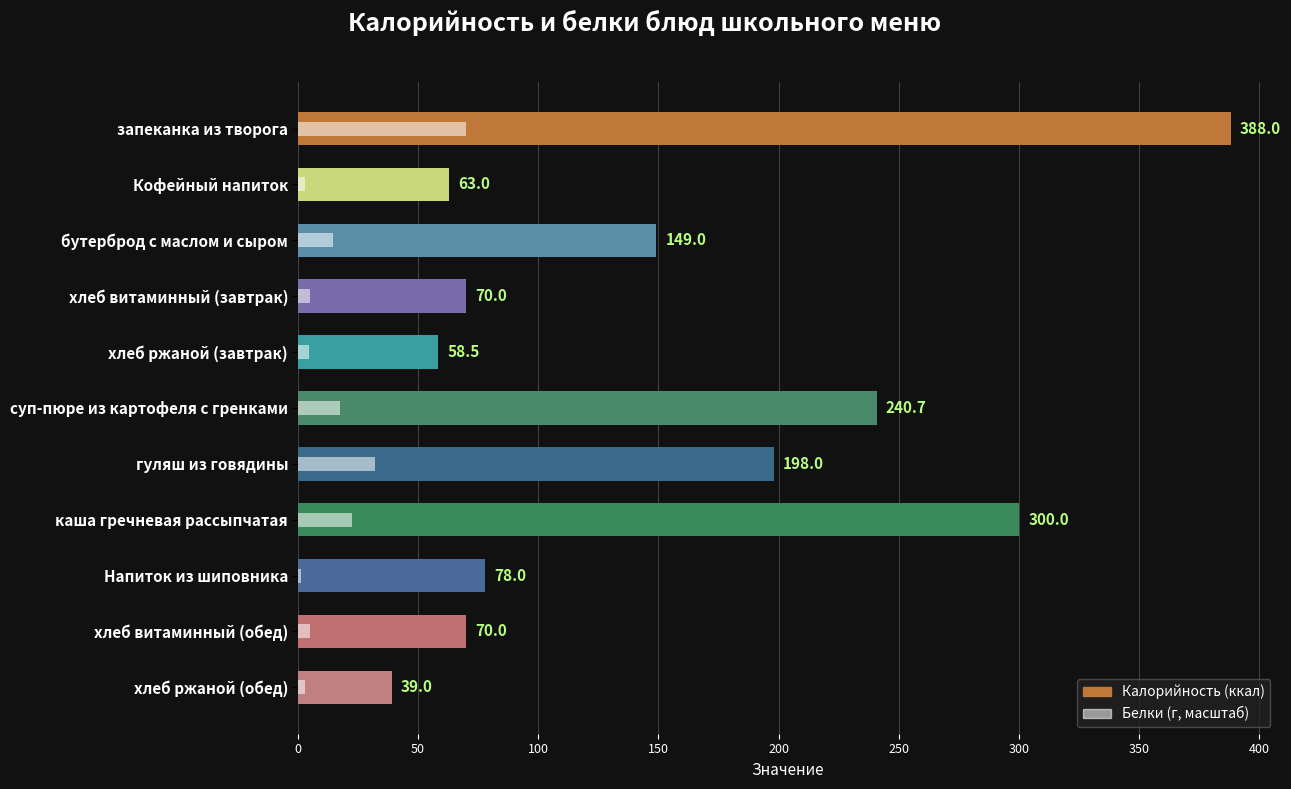

What is the highest value of the Белки (масштаб) series?

69.8